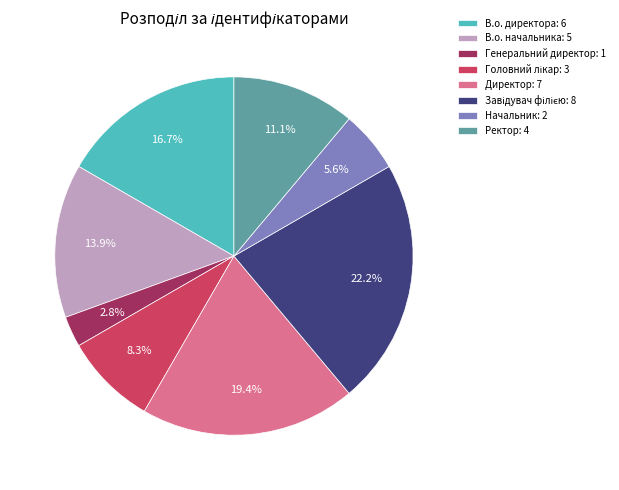

What is the smallest slice in the pie chart?

Генеральний директор